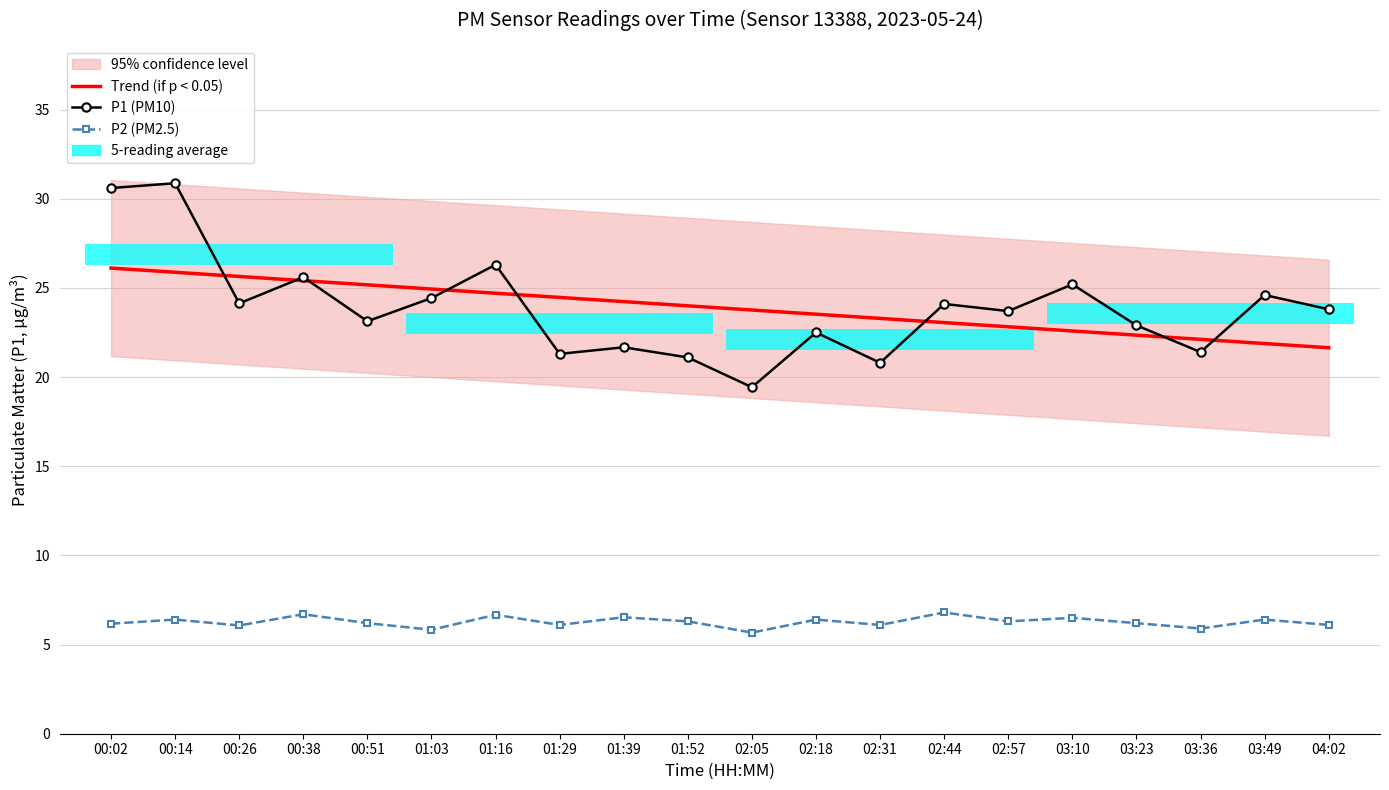

What is the sum of the P1 (PM10) values at 04:02 and 03:23?

46.7